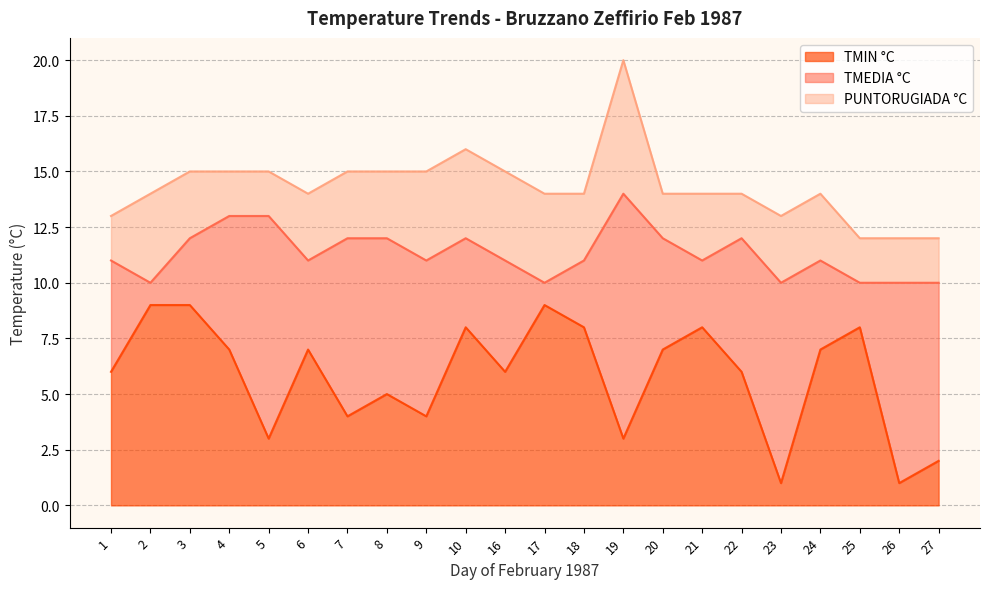

What is the spread (max minus min) of values at 6?

7